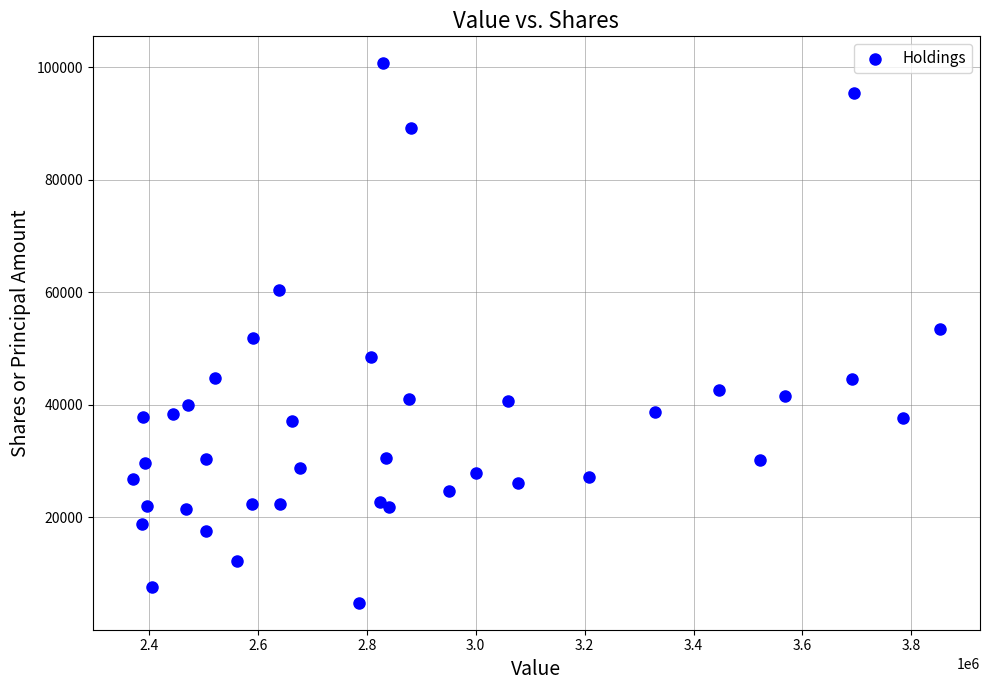

What is the range of X values (max minus min)?

1481000